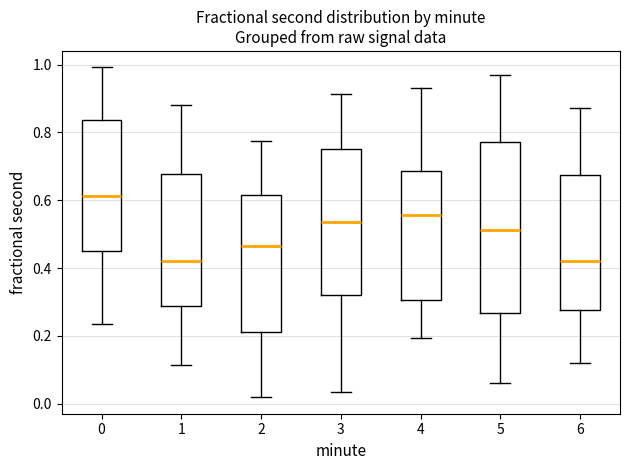

Comparing the boxes themselves (not the whiskers), which one is the tallest?

5